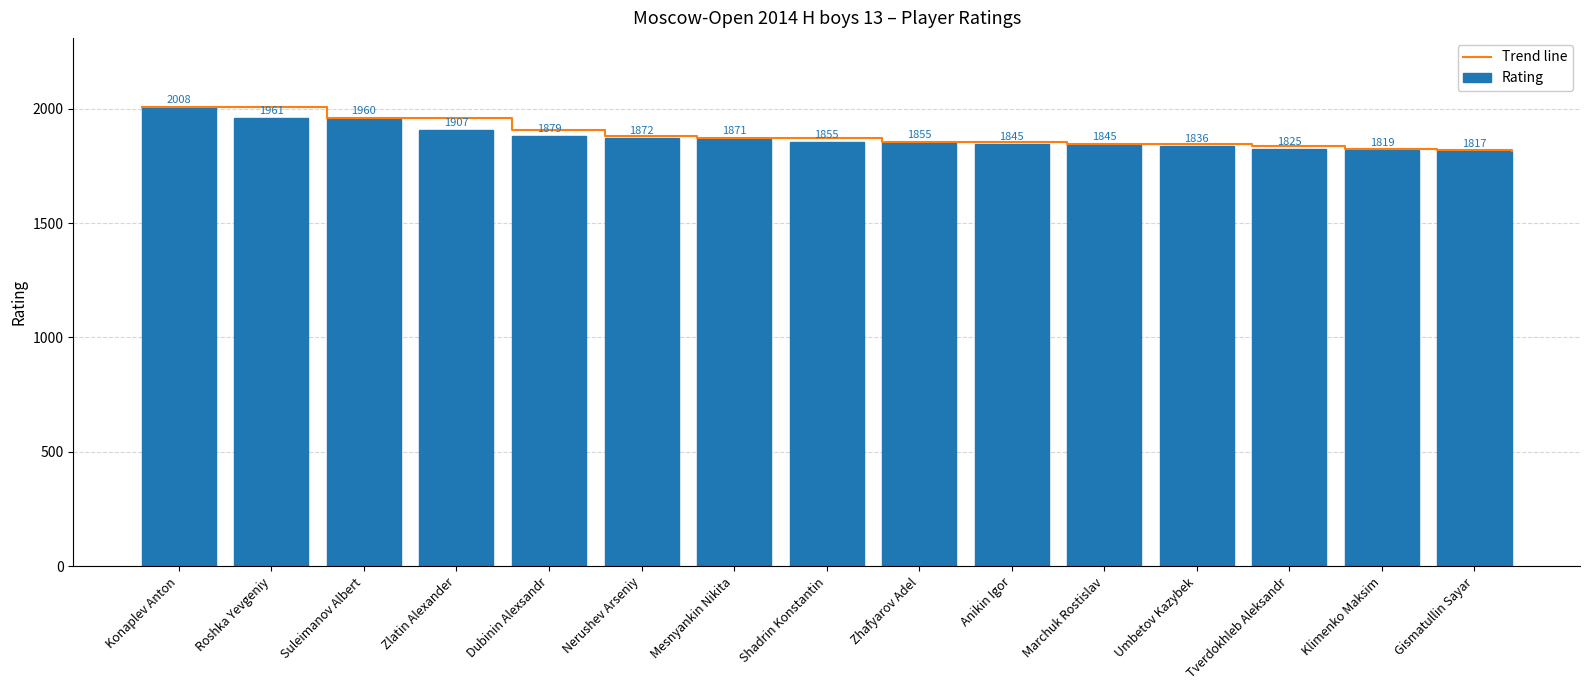

Between Marchuk Rostislav and Shadrin Konstantin, which is larger?

Shadrin Konstantin